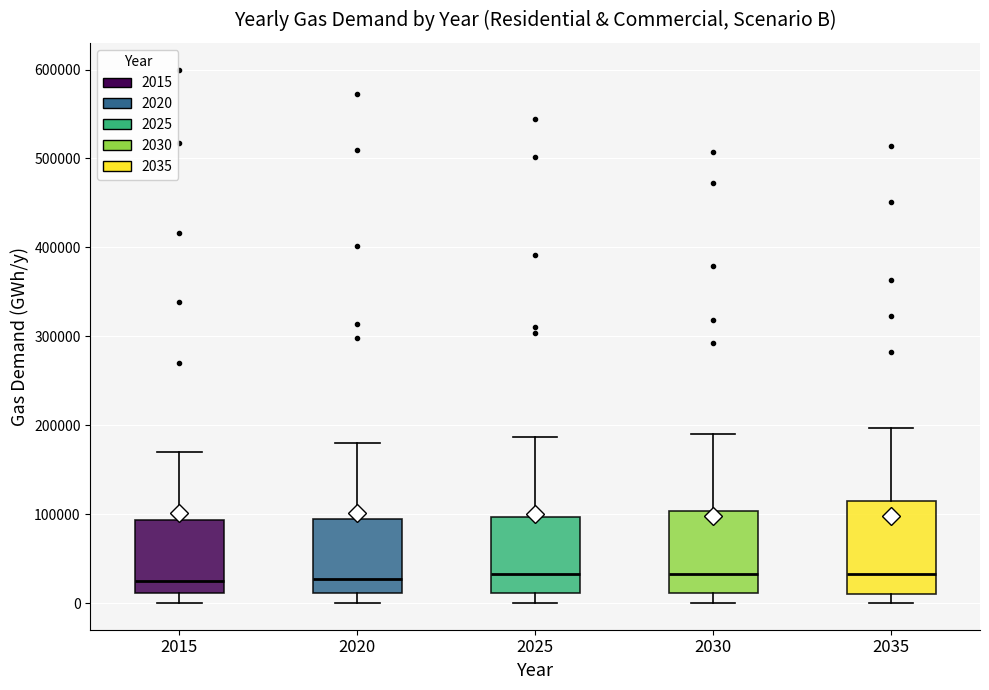

Reading left to right, transcribe this box plot: for each box, give where its median line is, the range the box spans, and where its two whiskers end, as read against the y-axis. The values are not printed on the chart, so give them approximately, as read against the axis.

2015: median 20000, box 10000 to 90000, whiskers 0 to 170000
2020: median 30000, box 10000 to 90000, whiskers 0 to 180000
2025: median 30000, box 10000 to 100000, whiskers 0 to 190000
2030: median 30000, box 10000 to 100000, whiskers 0 to 190000
2035: median 30000, box 10000 to 120000, whiskers 0 to 200000